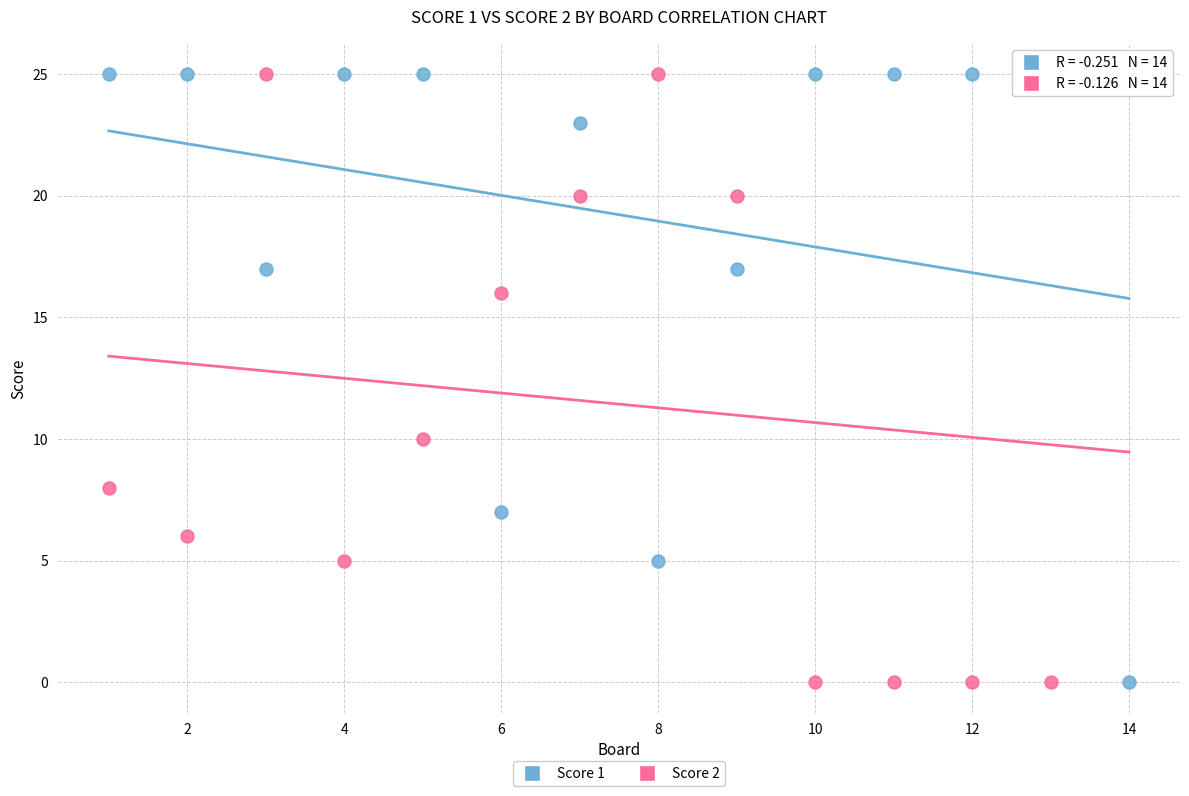

What is the X range (max minus min) for the scatter plot?

13